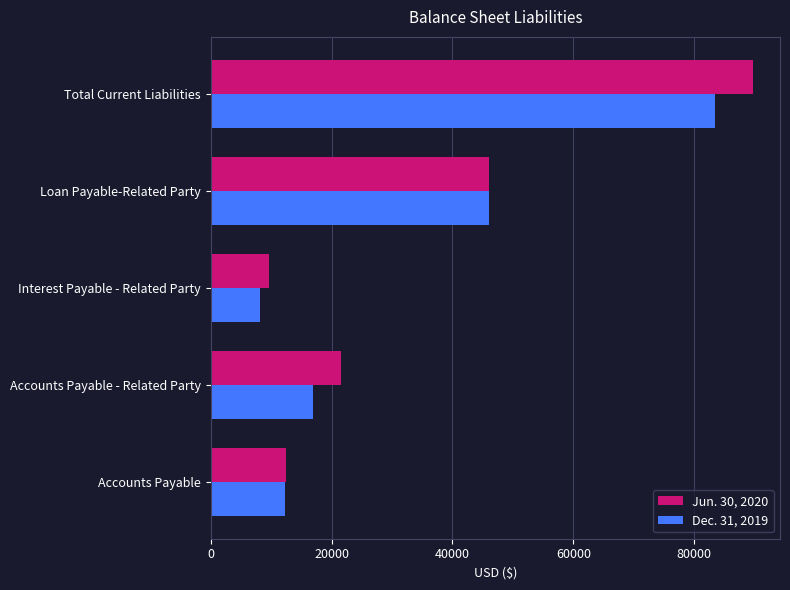

Rank the series by their maximum value, from highest to lowest.

Jun. 30, 2020, Dec. 31, 2019